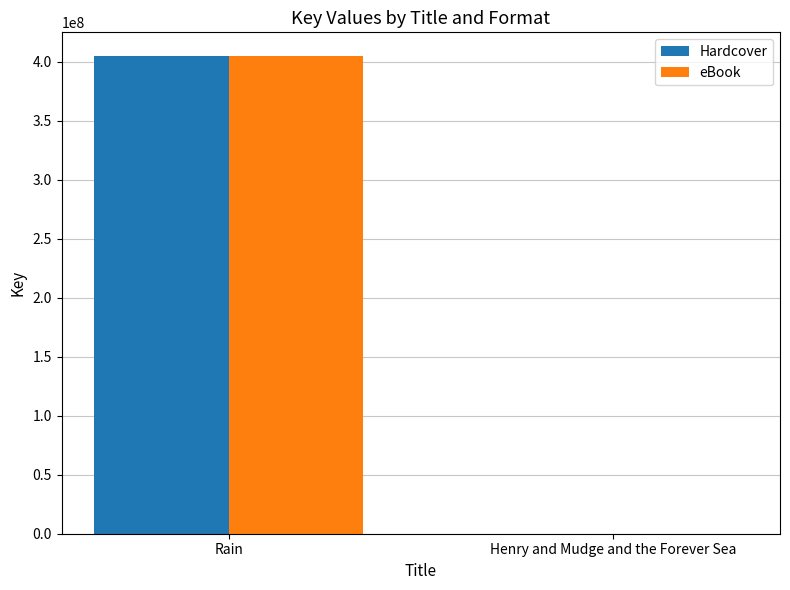

True or false: Hardcover has a value of 404654340 at Rain.

True